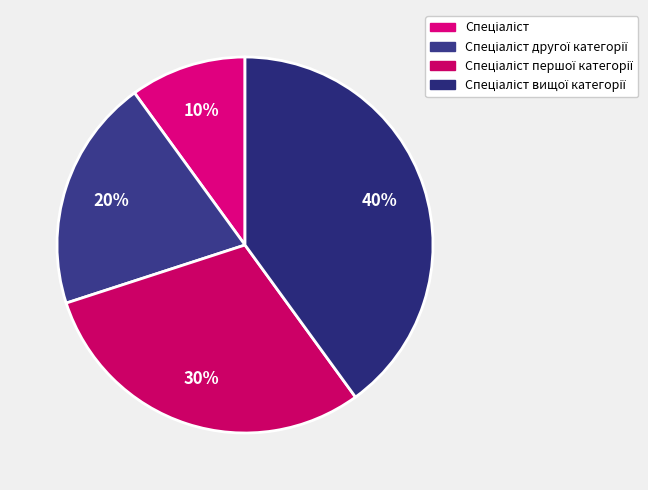

How many slices are in this pie chart?

4